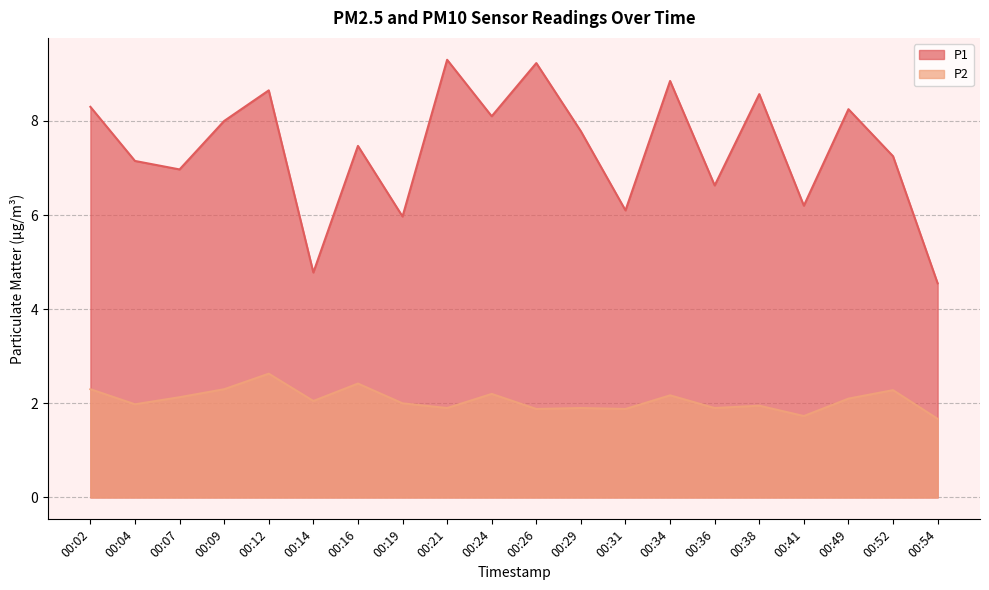

What is the sum of all P1 values?

148.1